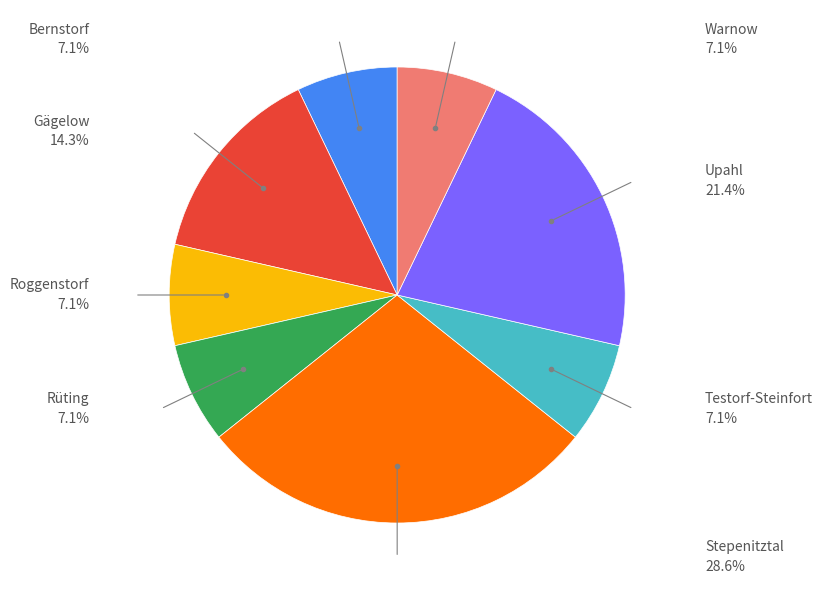

Is there any slice that represents more than half of the pie?

No